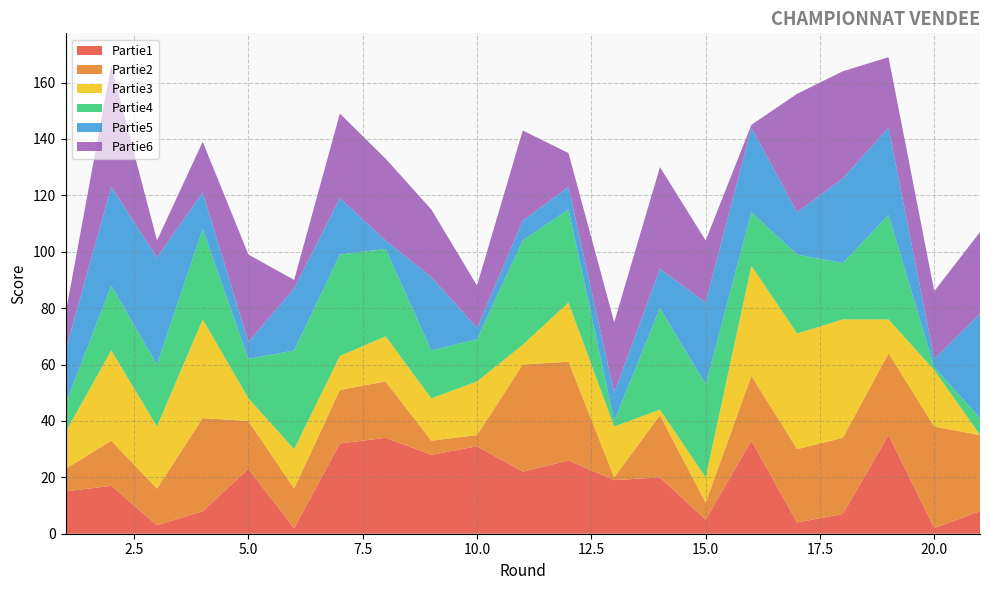

Reading left to right, what are all the values shown in this chart?

Partie1: 15	17	3	8	23	2	32	34	28	31	22	26	19	20	5	33	4	7	35	2	8
Partie2: 8	16	13	33	17	14	19	20	5	4	38	35	1	22	6	23	26	27	29	36	27
Partie3: 13	32	22	35	8	14	12	16	15	19	7	21	18	2	9	39	41	42	12	20	0
Partie4: 10	23	22	32	14	35	36	31	17	15	37	33	2	36	33	19	28	20	37	1	6
Partie5: 19	35	38	13	6	22	20	3	26	4	7	8	10	14	29	30	15	30	31	3	37
Partie6: 13	43	6	18	31	3	30	29	24	15	32	12	25	36	22	1	42	38	25	24	29